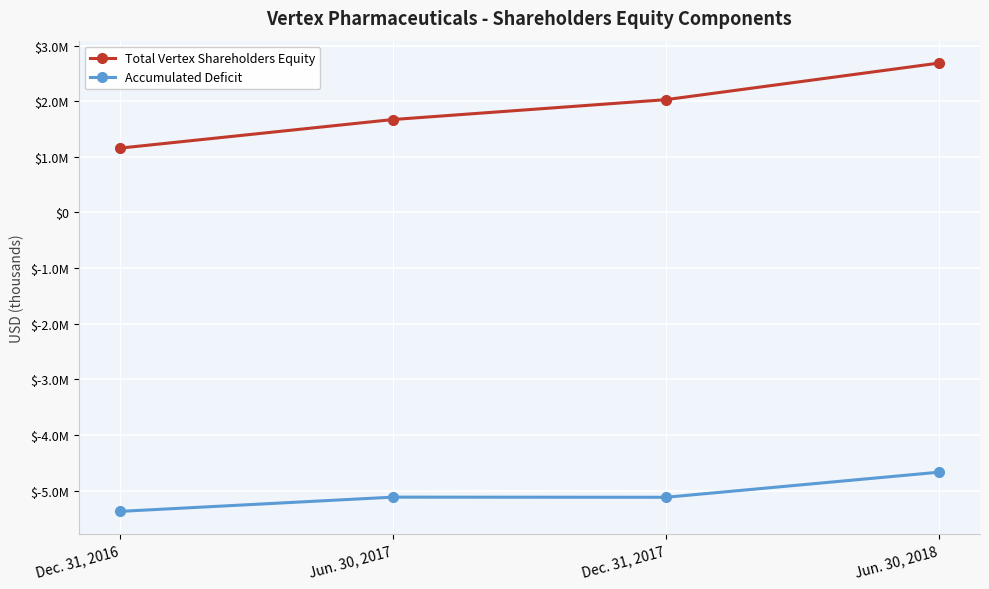

What are all the series names shown in the legend?

Total Vertex Shareholders Equity, Accumulated Deficit